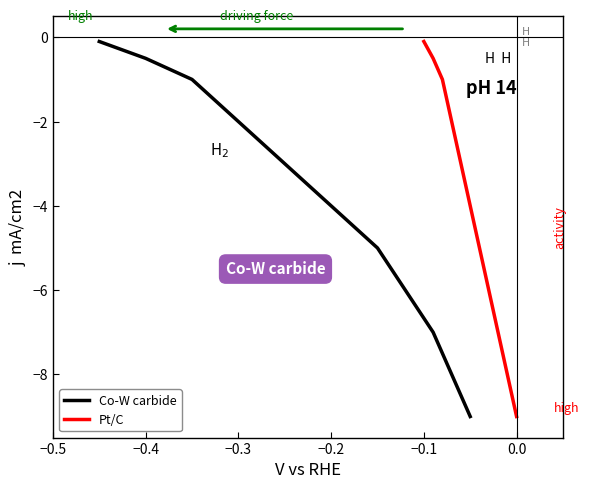

What is the minimum value for Co-W carbide?

-9.0